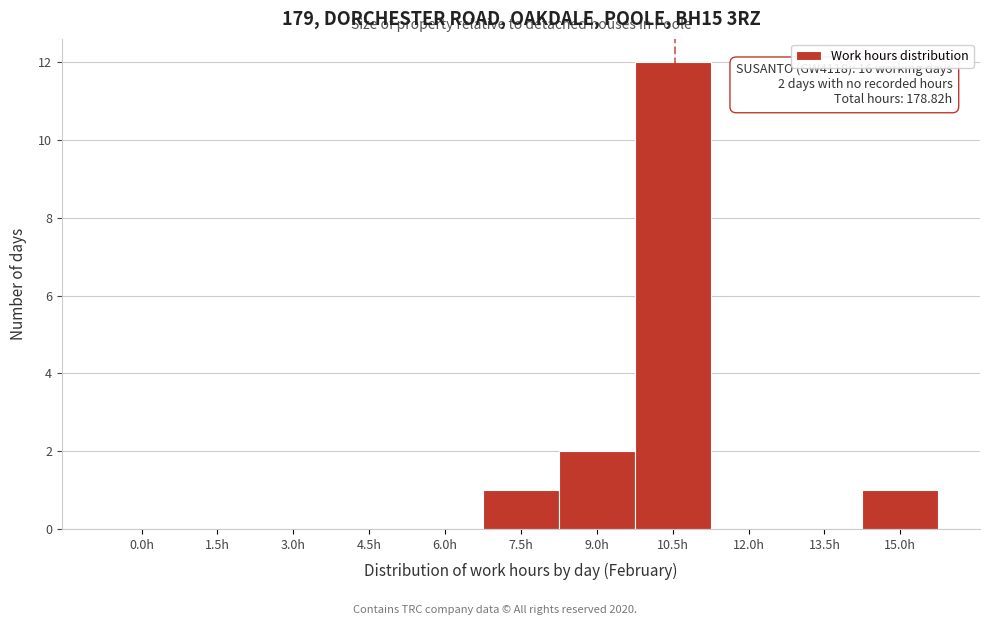

Reading right to left, transcribe all the data shown in this chart.

15.0h=1	13.5h=0	12.0h=0	10.5h=12	9.0h=2	7.5h=1	6.0h=0	4.5h=0	3.0h=0	1.5h=0	0.0h=0